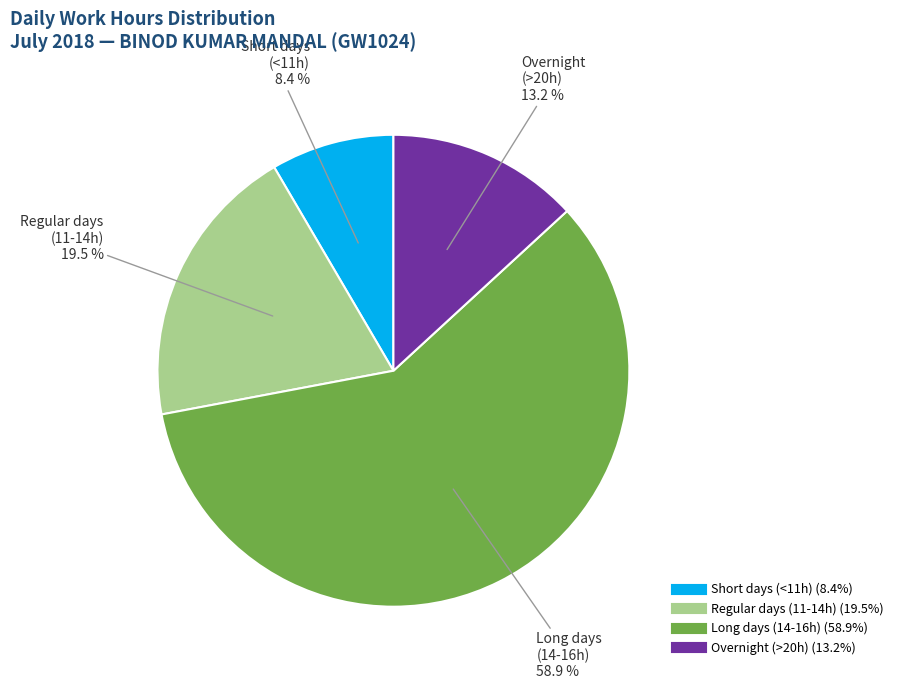

Does any single category account for the majority?

Yes